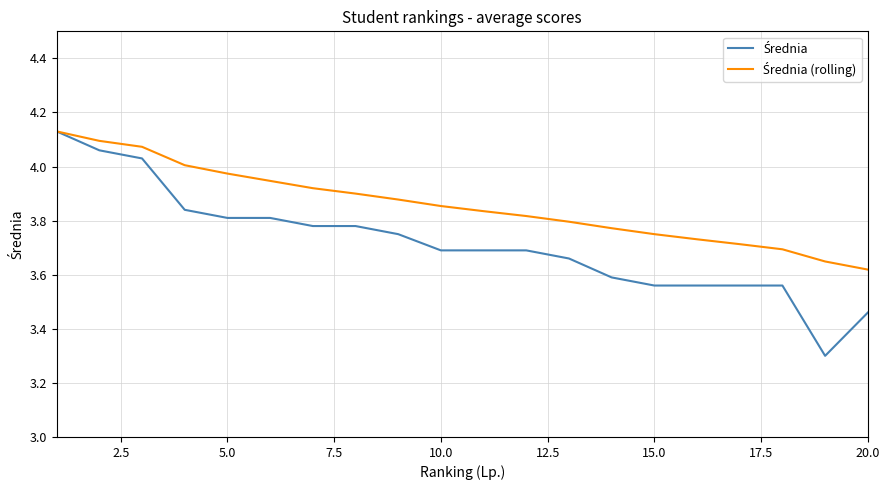

What is the smallest value displayed?

3.3